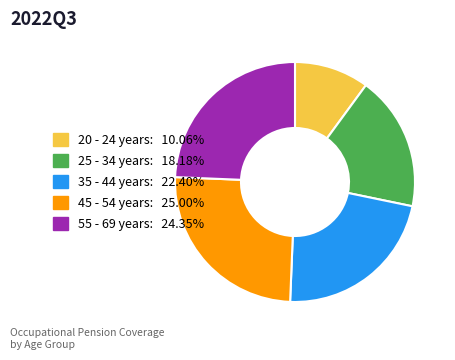

Do 45 - 54 years and 35 - 44 years together represent more than half of the pie?

No